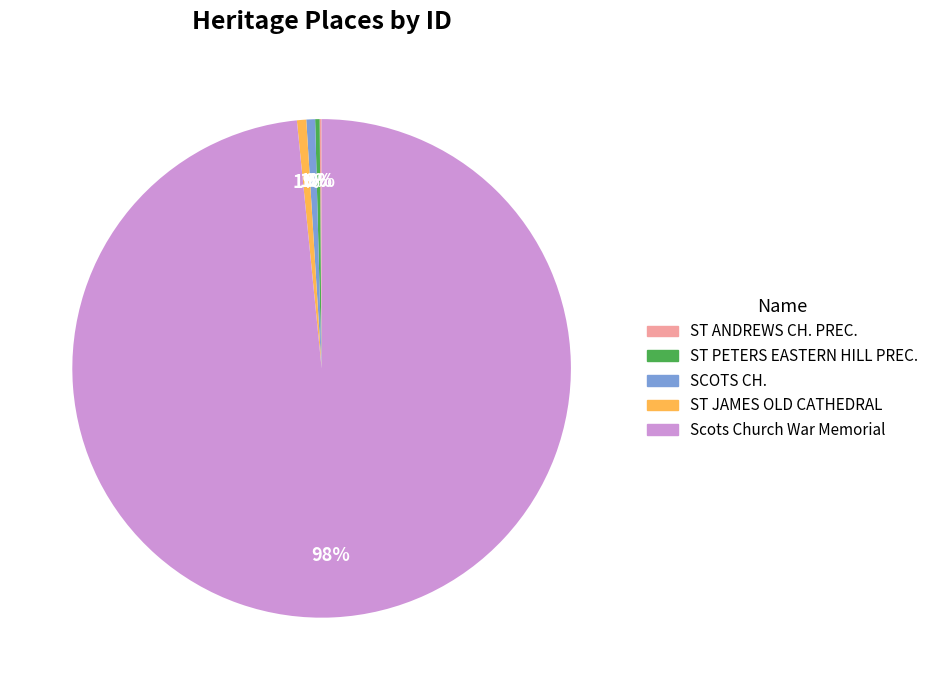

To the nearest percent, what is the average slice percentage?

20%